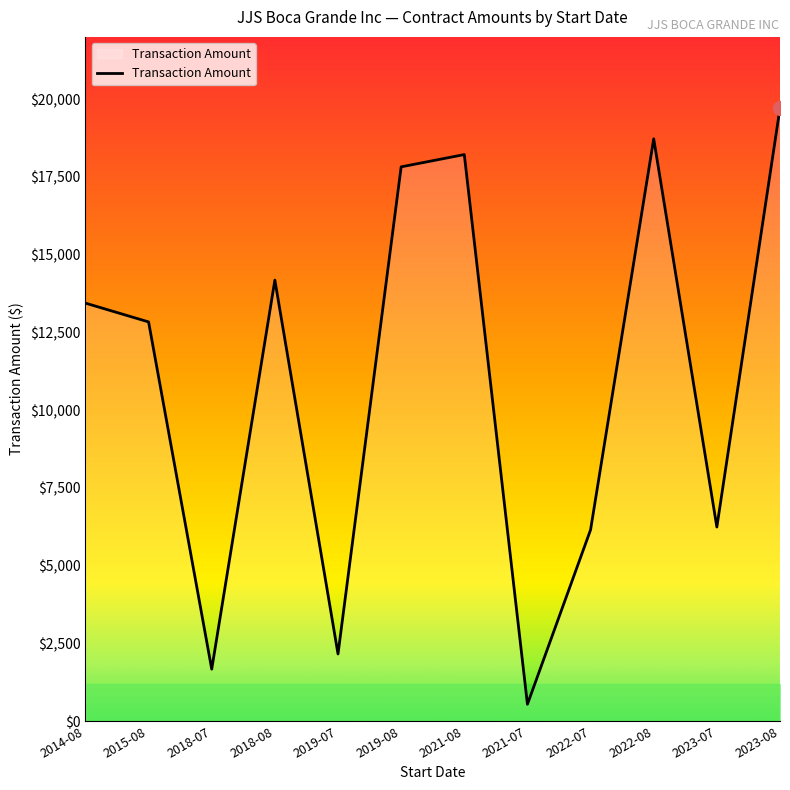

True or false: the data shows 12835.5 at 2015-08.

True